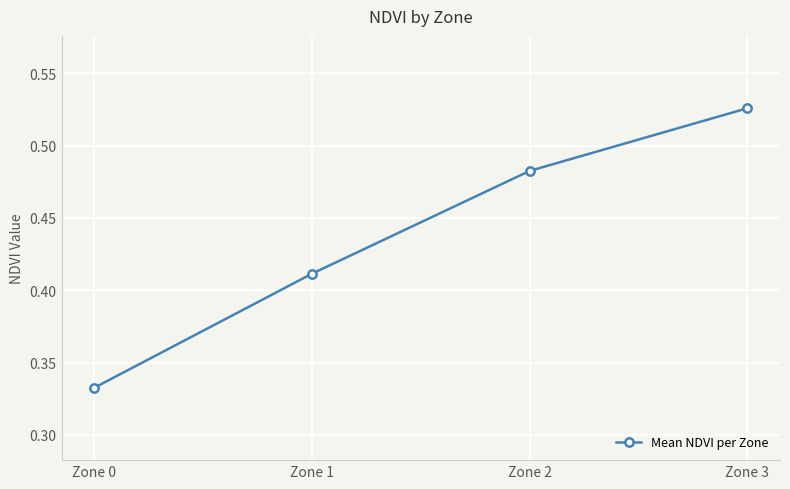

Count the number of data series in this chart.

1